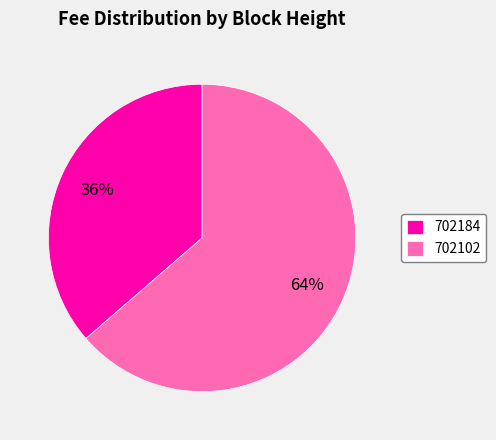

To the nearest percent, what is the average slice percentage?

50%